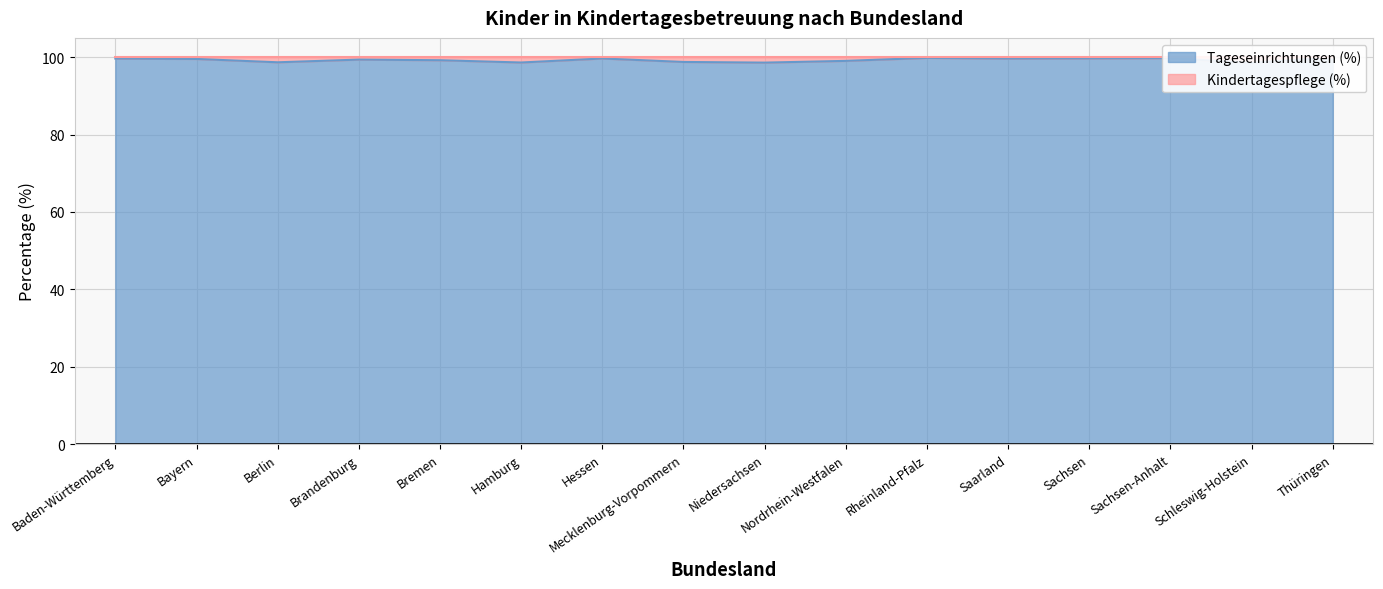

Reading right to left, transcribe all the data shown in this chart.

Thüringen=100.0	Schleswig-Holstein=98.5	Sachsen-Anhalt=99.8	Sachsen=99.7	Saarland=99.7	Rheinland-Pfalz=99.8	Nordrhein-Westfalen=99.1	Niedersachsen=98.6	Mecklenburg-Vorpommern=98.8	Hessen=99.7	Hamburg=98.6	Bremen=99.2	Brandenburg=99.4	Berlin=98.7	Bayern=99.6	Baden-Württemberg=99.6